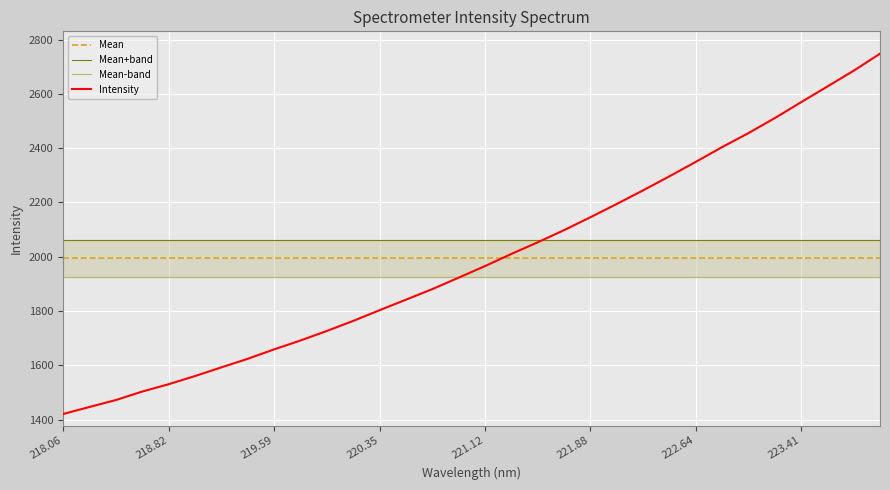

Where is the data nearest to the value 2084?

221.6902